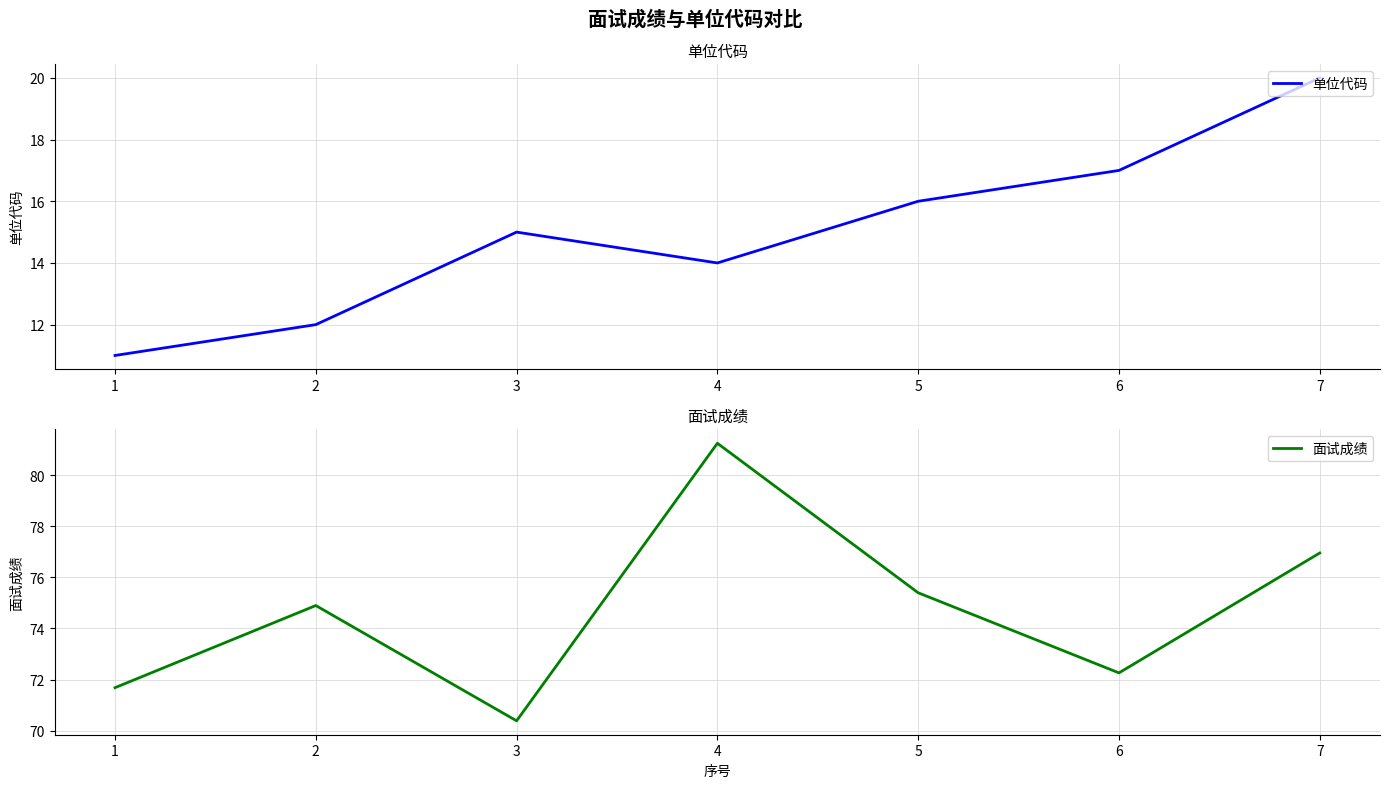

At which label does 面试成绩 first exceed 74?

2